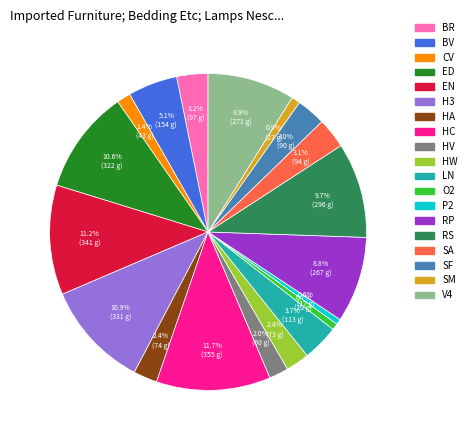

Does any single category account for the majority?

No